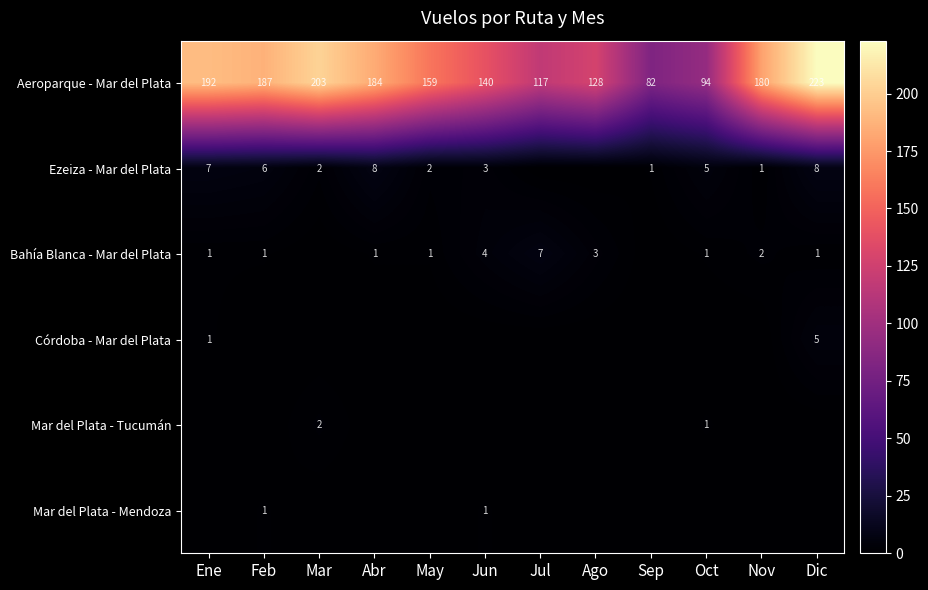

True or false: Aeroparque - Mar del Plata has a value of 192 at Ene.

True